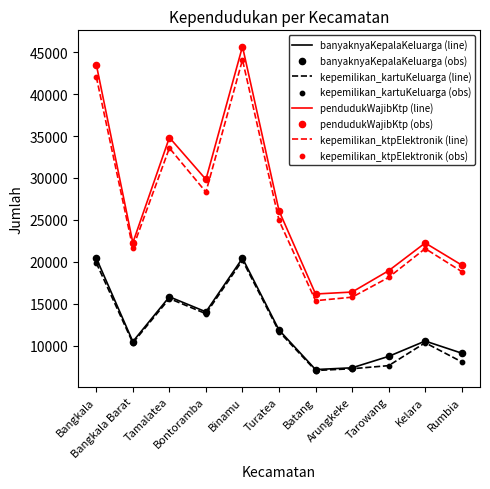

Which series has the largest range (max minus min)?

pendudukWajibKtp (line)